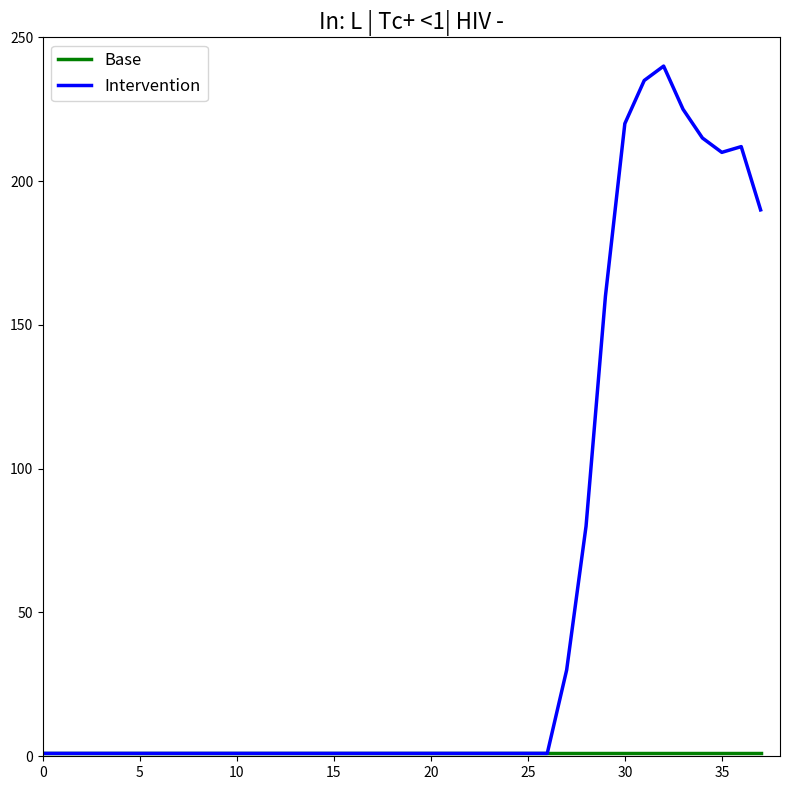

Which series has the widest spread of values?

Intervention